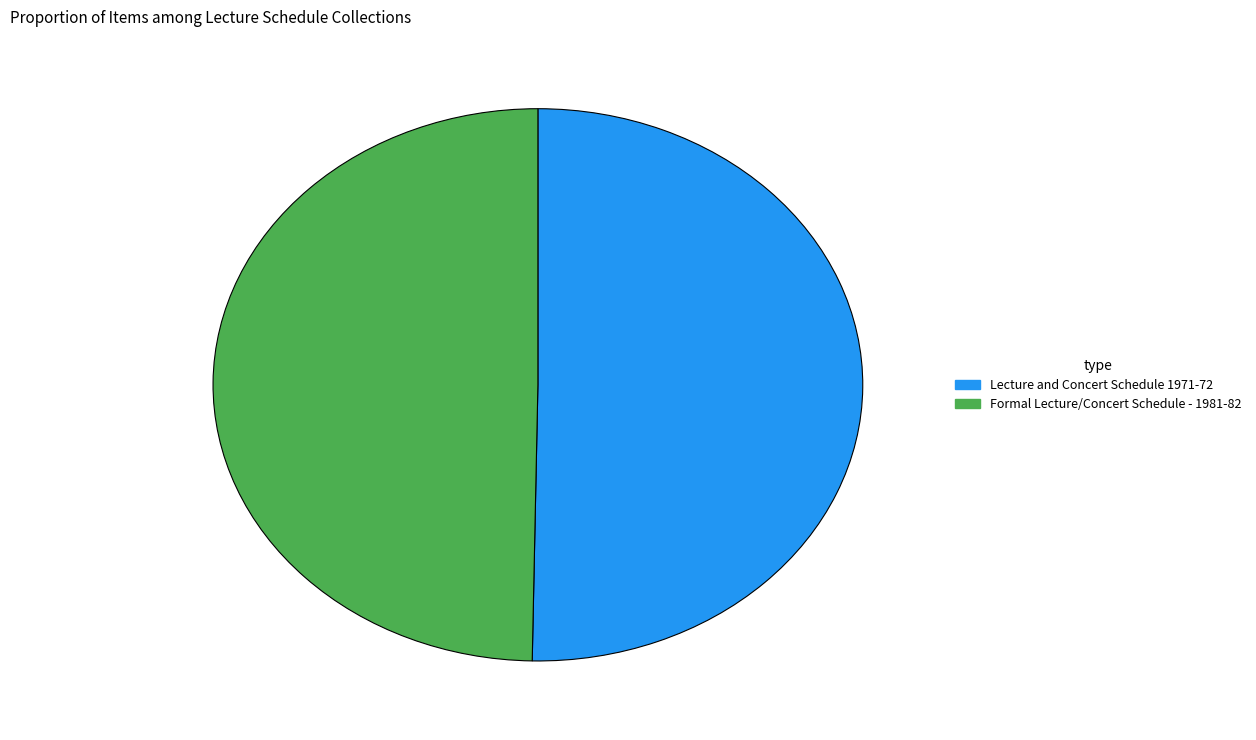

Does any single category account for the majority?

Yes